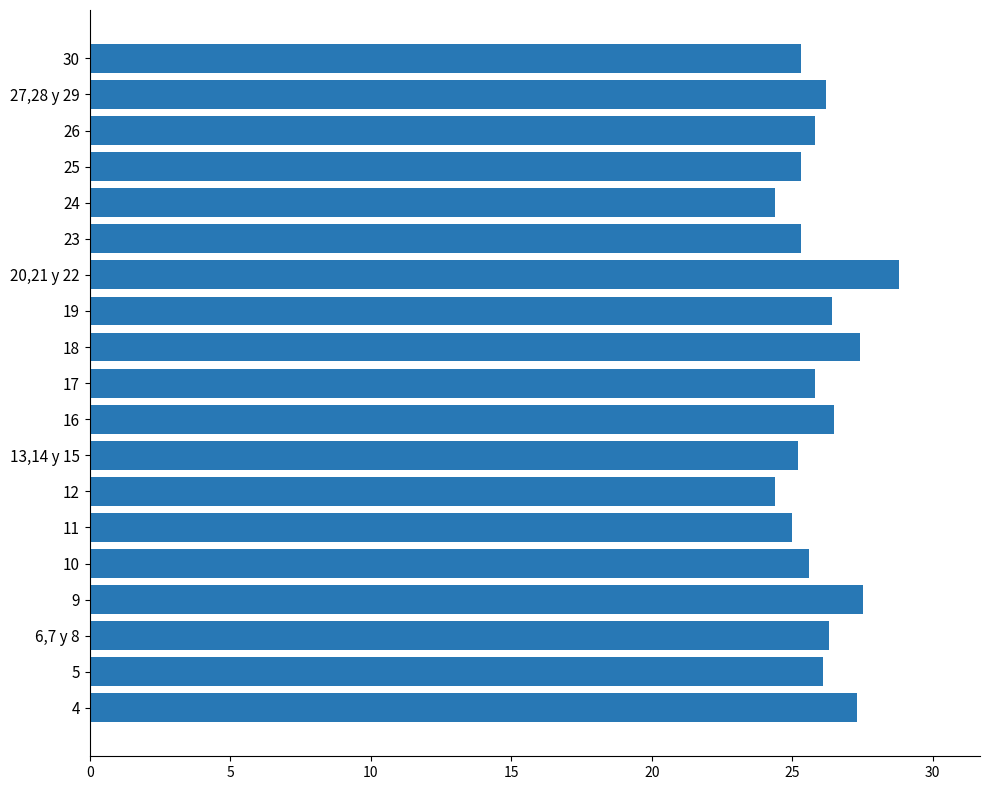

What is the smallest value displayed?

24.4